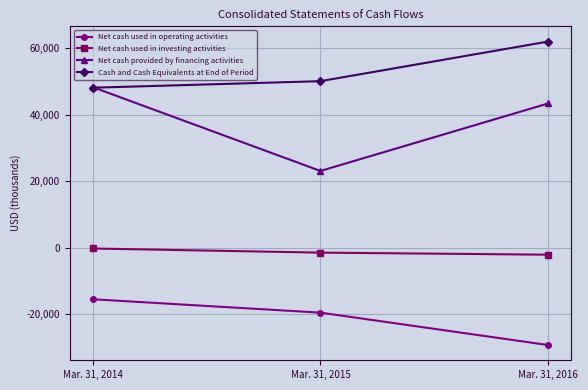

Which label corresponds to the smallest value in the chart?

Mar. 31, 2016